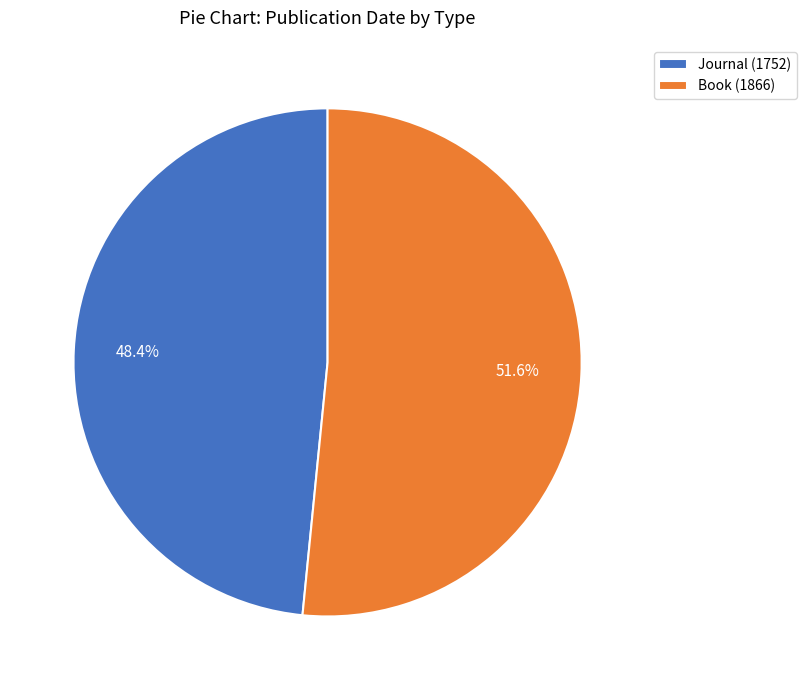

To the nearest percent, what is the difference between the Book (1866) and Journal (1752) slice percentages?

3%